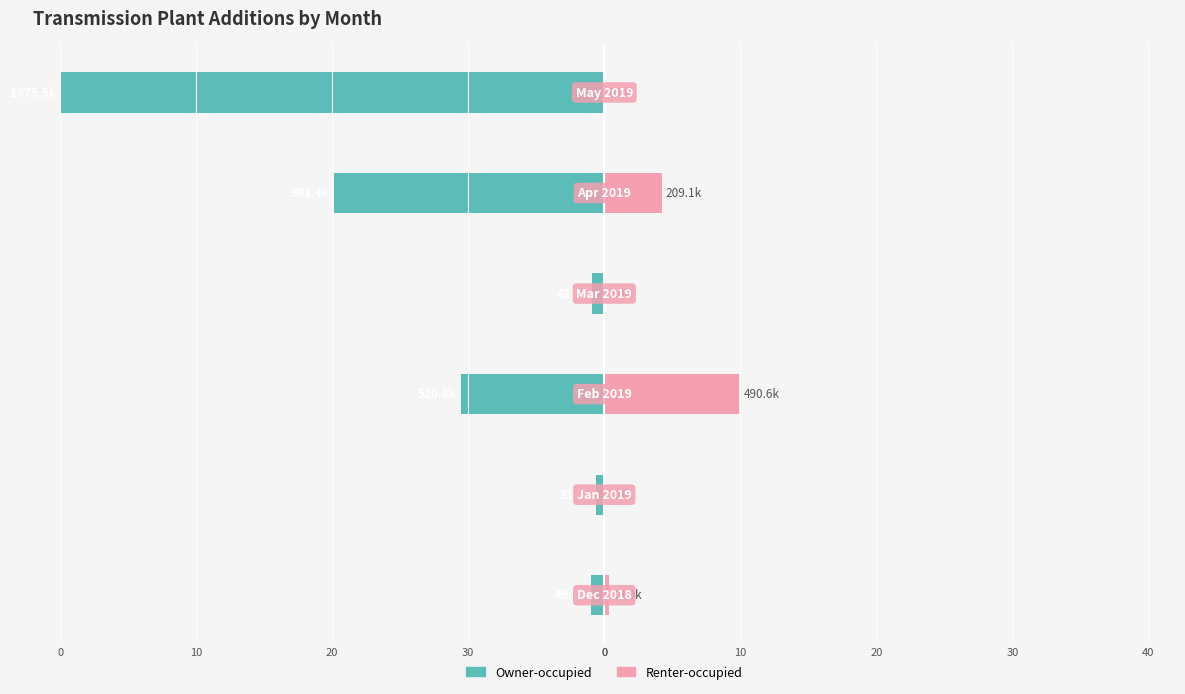

True or false: Owner-occupied has a value of -0.6 at 10.

False